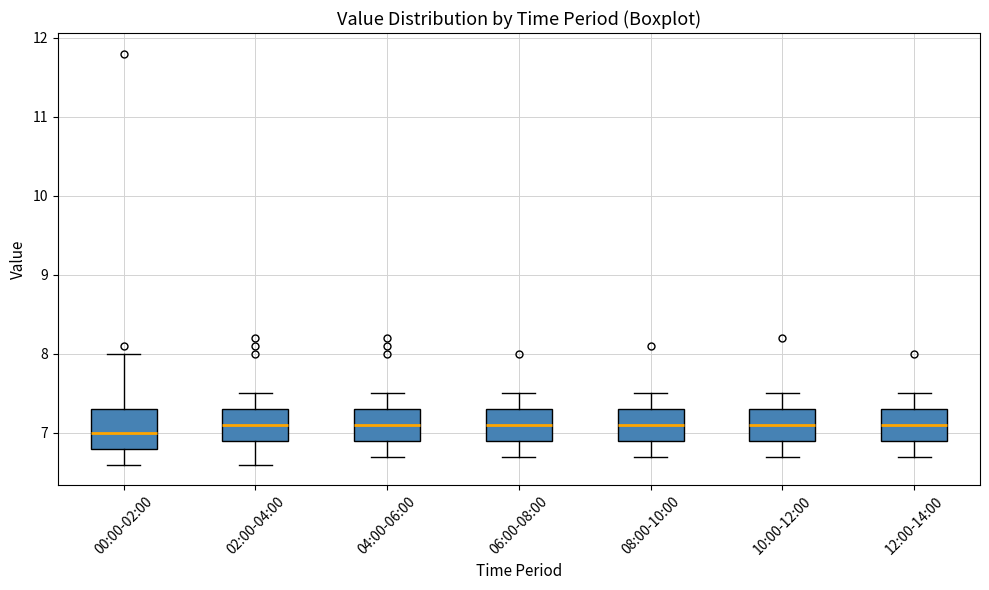

Reading left to right, transcribe this box plot: for each box, give where its median line is, the range the box spans, and where its two whiskers end, as read against the y-axis. The values are not printed on the chart, so give them approximately, as read against the axis.

00:00-02:00: median 7.0, box 6.8 to 7.3, whiskers 6.6 to 8.0
02:00-04:00: median 7.1, box 6.9 to 7.3, whiskers 6.6 to 7.5
04:00-06:00: median 7.1, box 6.9 to 7.3, whiskers 6.7 to 7.5
06:00-08:00: median 7.1, box 6.9 to 7.3, whiskers 6.7 to 7.5
08:00-10:00: median 7.1, box 6.9 to 7.3, whiskers 6.7 to 7.5
10:00-12:00: median 7.1, box 6.9 to 7.3, whiskers 6.7 to 7.5
12:00-14:00: median 7.1, box 6.9 to 7.3, whiskers 6.7 to 7.5